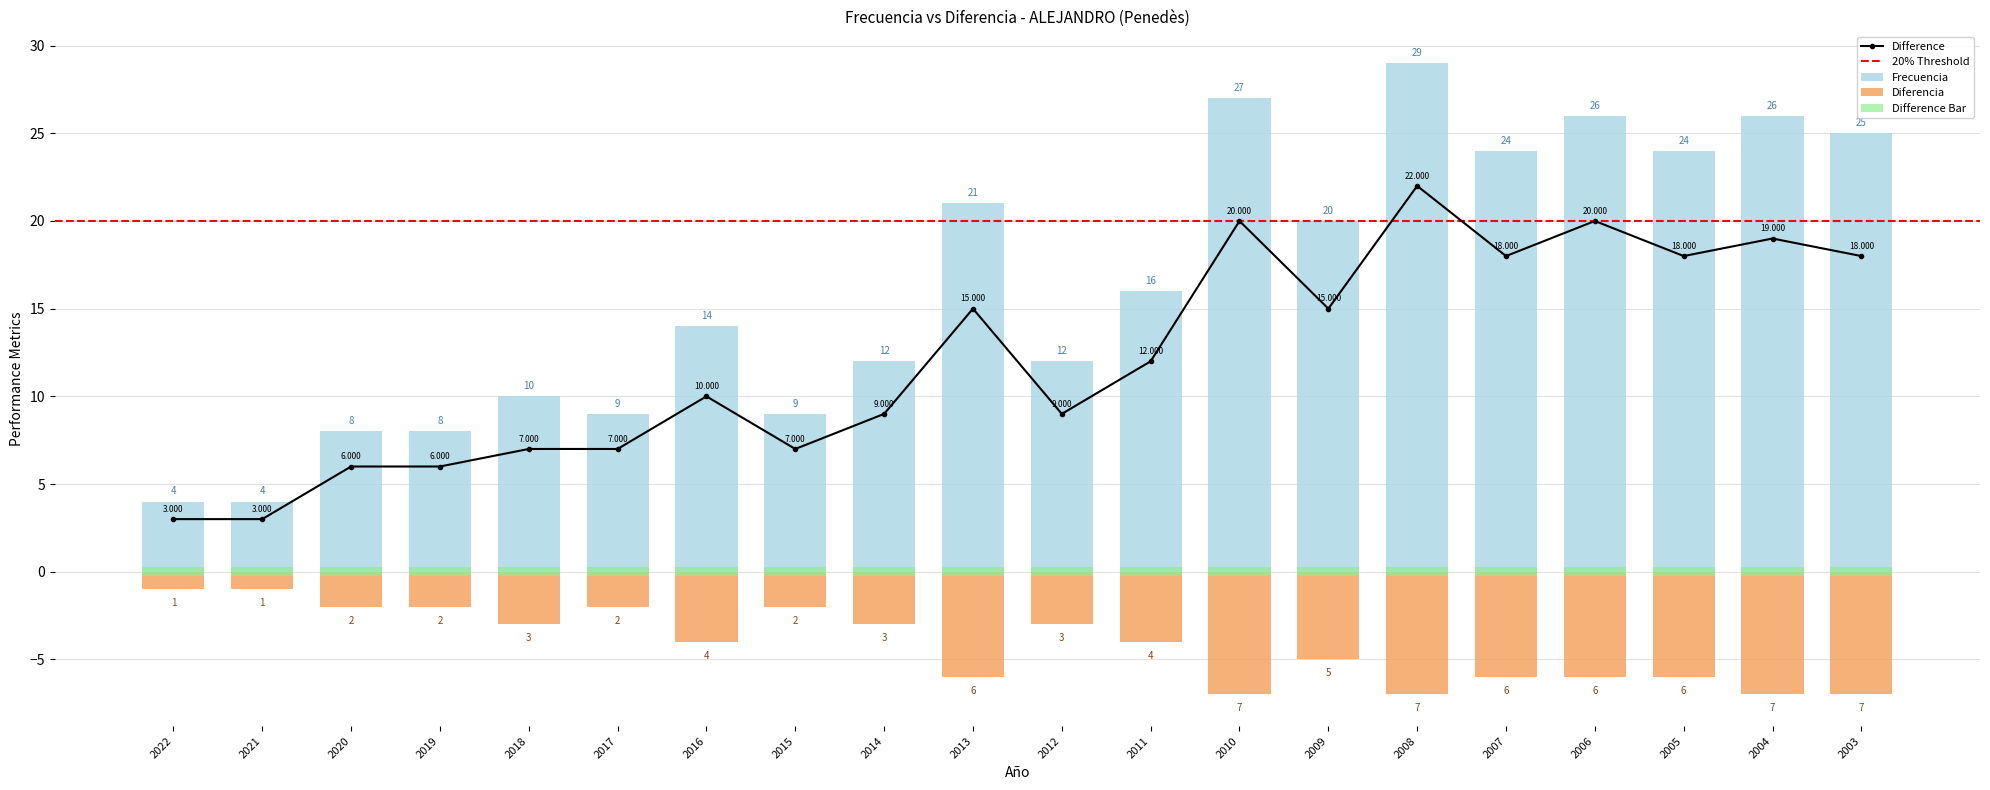

Reading left to right, extract all data points from this chart.

Frecuencia: 2022=4	2021=4	2020=8	2019=8	2018=10	2017=9	2016=14	2015=9	2014=12	2013=21	2012=12	2011=16	2010=27	2009=20	2008=29	2007=24	2006=26	2005=24	2004=26	2003=25
Diferencia: 2022=-1	2021=-1	2020=-2	2019=-2	2018=-3	2017=-2	2016=-4	2015=-2	2014=-3	2013=-6	2012=-3	2011=-4	2010=-7	2009=-5	2008=-7	2007=-6	2006=-6	2005=-6	2004=-7	2003=-7